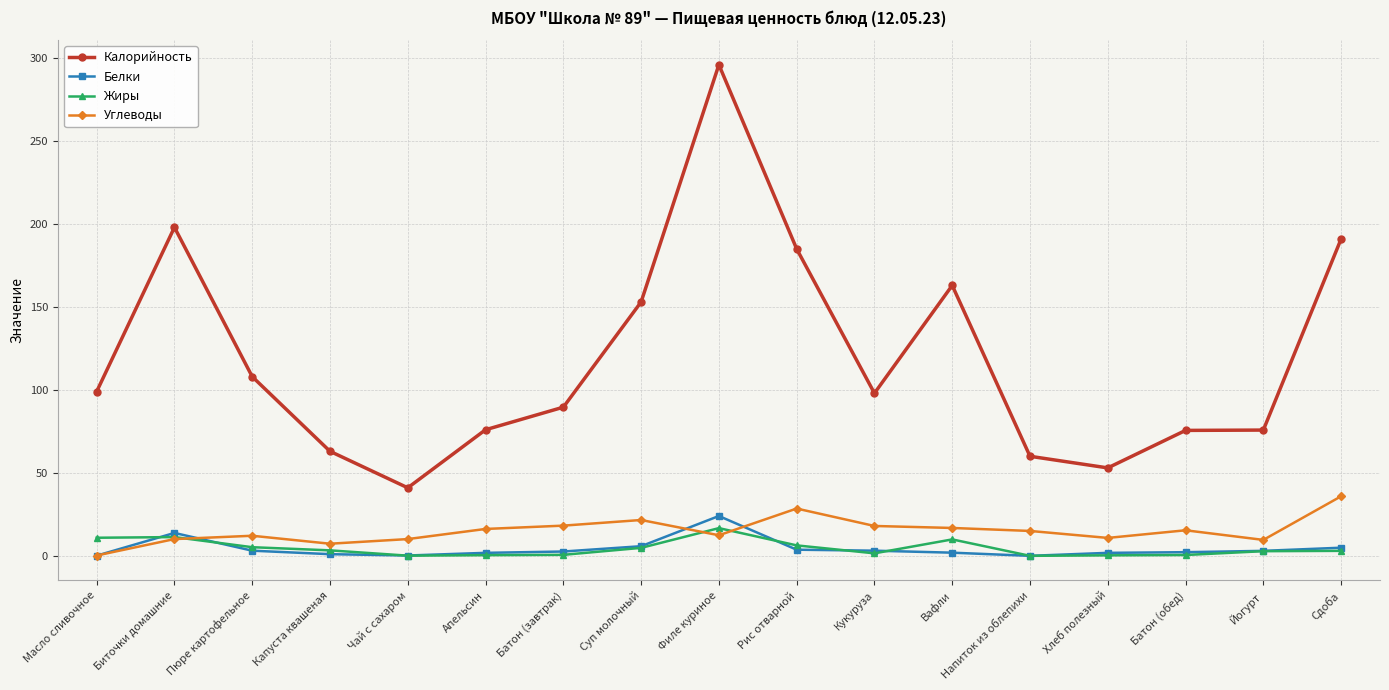

At which category is the sum across all series the highest?

Филе куриное